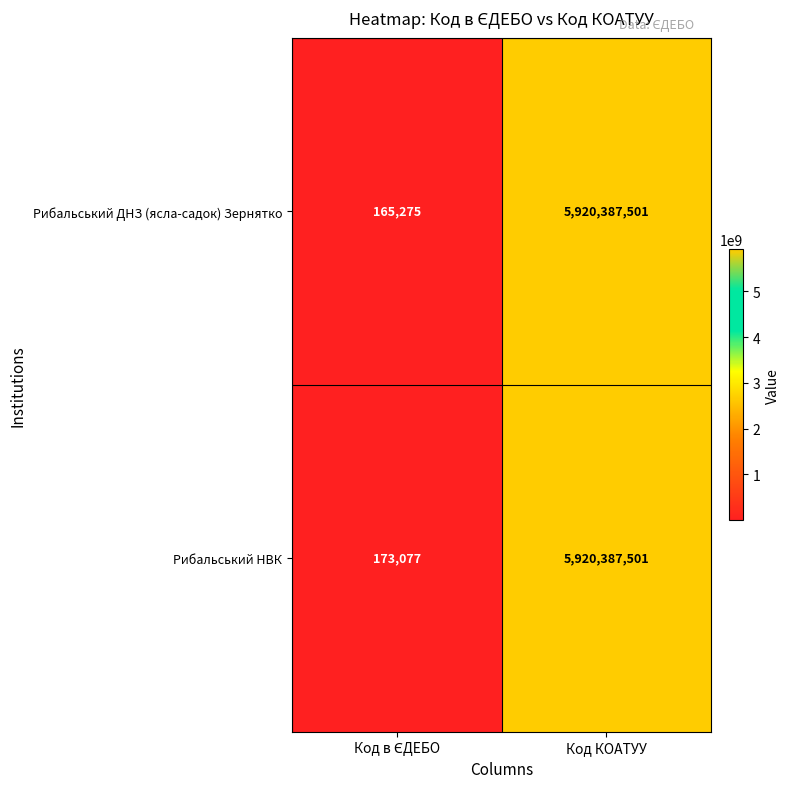

What is the minimum value for Рибальський НВК?

173077